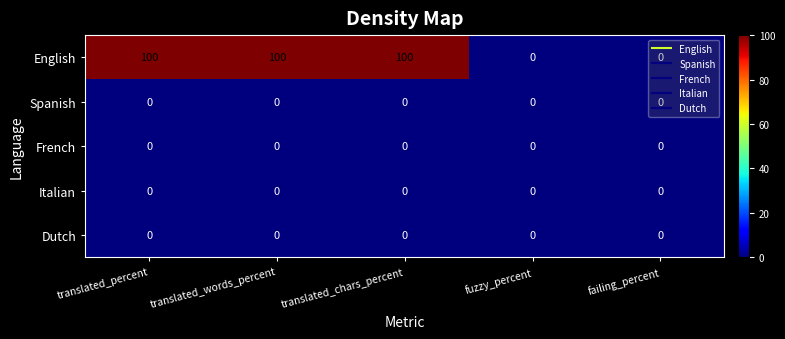

At how many categories does at least one series exceed 29?

3